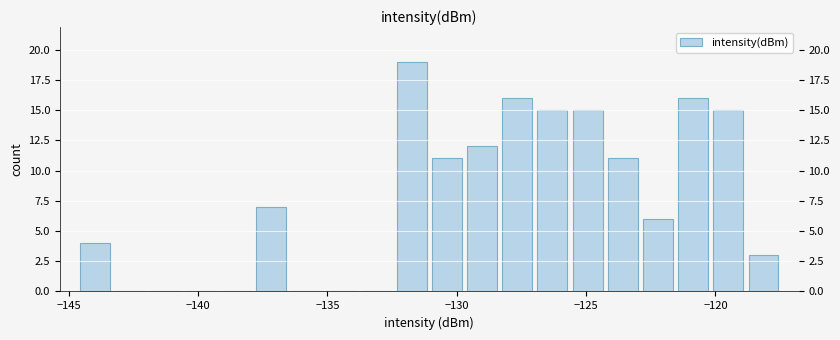

Around what value on the x-axis is the tallest bar? Give the approximate position of its centre, as read against the axis.

-131.5